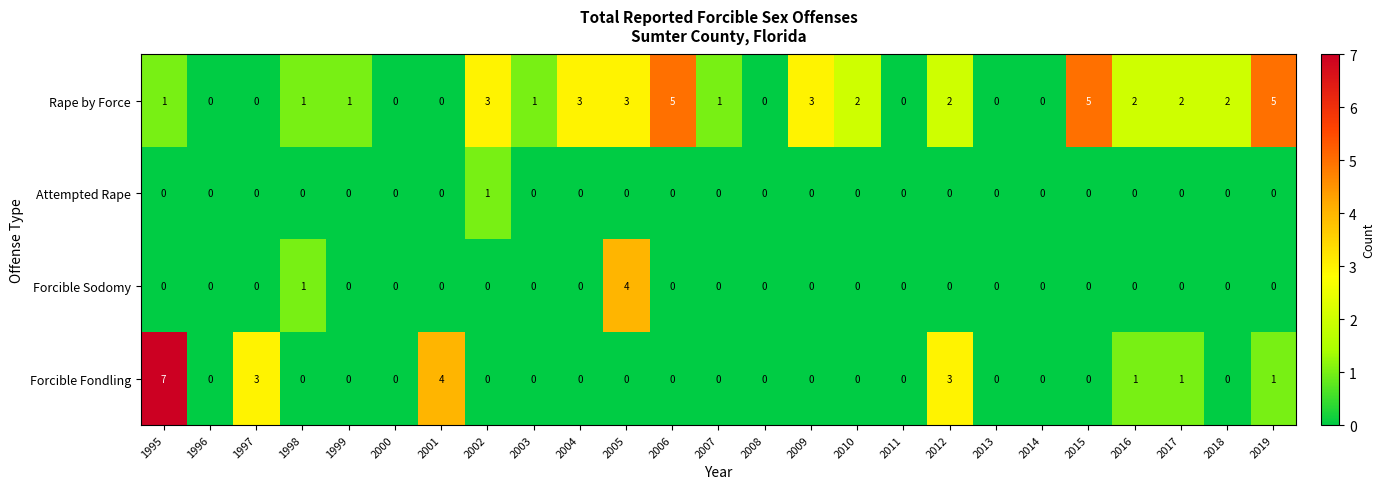

Rank the series by their maximum value, from lowest to highest.

Attempted Rape, Forcible Sodomy, Rape by Force, Forcible Fondling